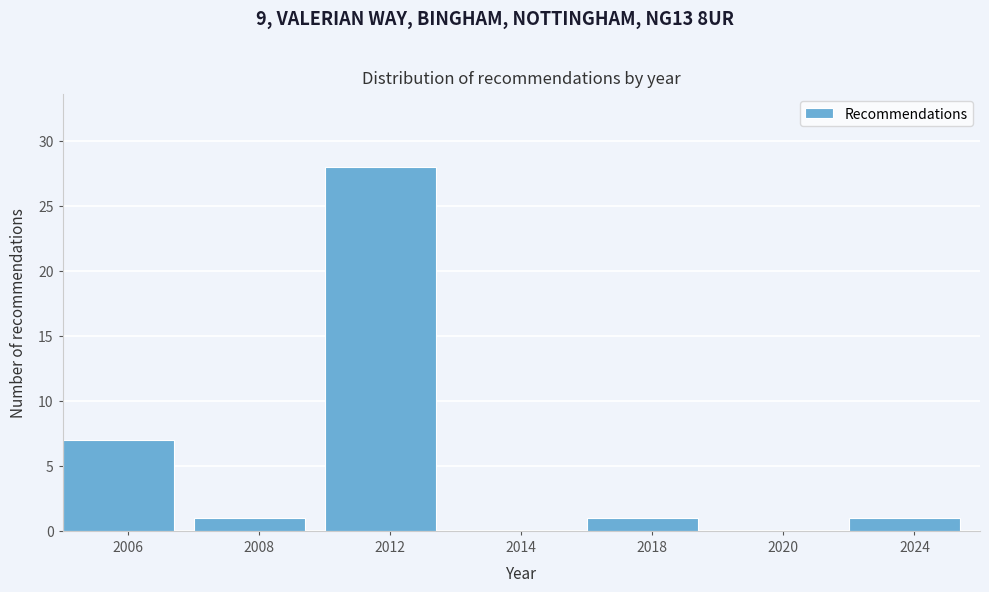

Reading left to right, extract all data points from this chart.

2006=7	2008=1	2012=28	2014=0	2018=1	2020=0	2024=1